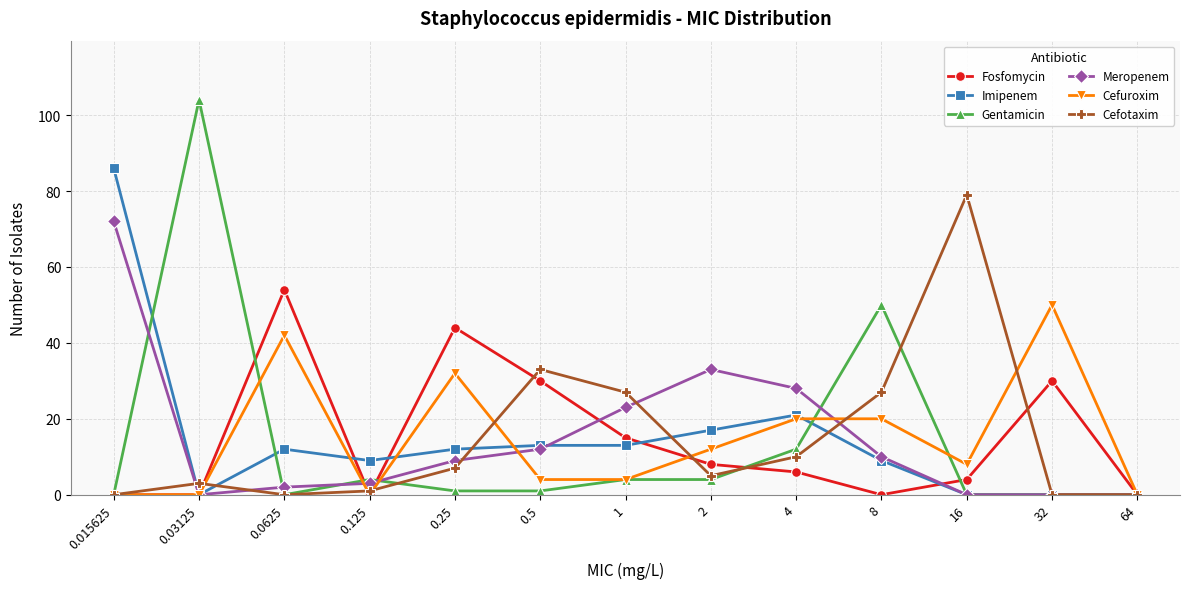

What is the greatest value displayed?

104